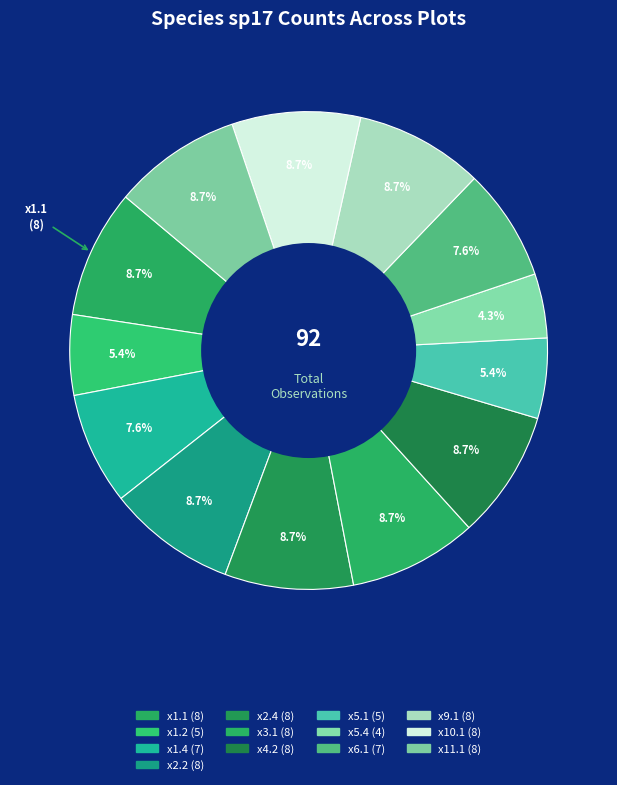

What is the ratio of the value at x3.1 to the value at x9.1?

1.0